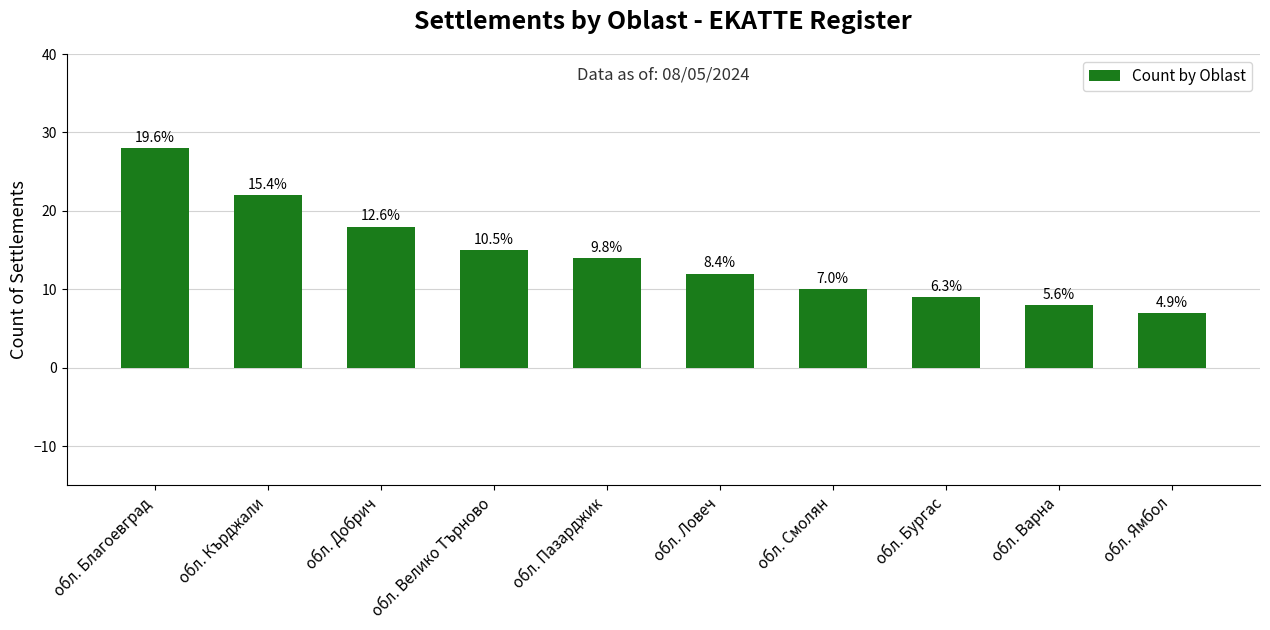

What is the label of the 7th bar from the right?

обл. Велико Търново